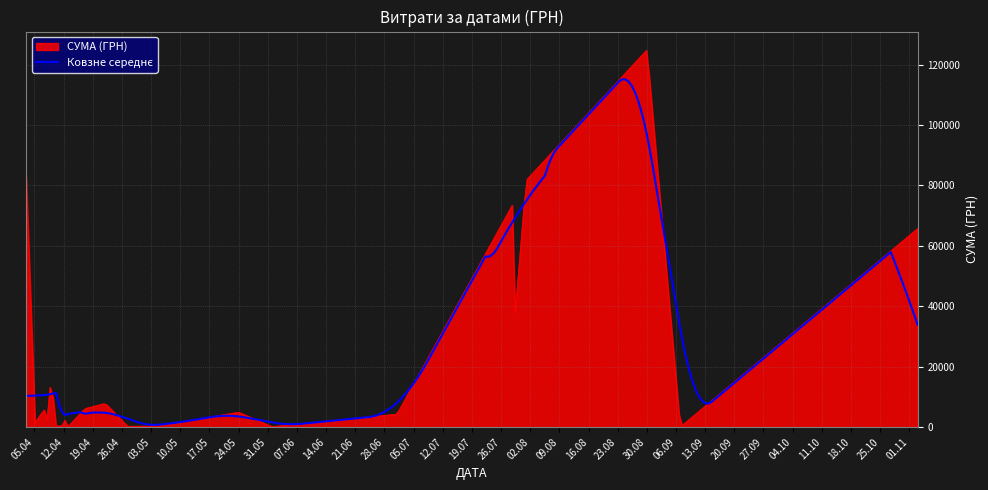

Which series has the widest spread of values?

СУМА (ГРН)